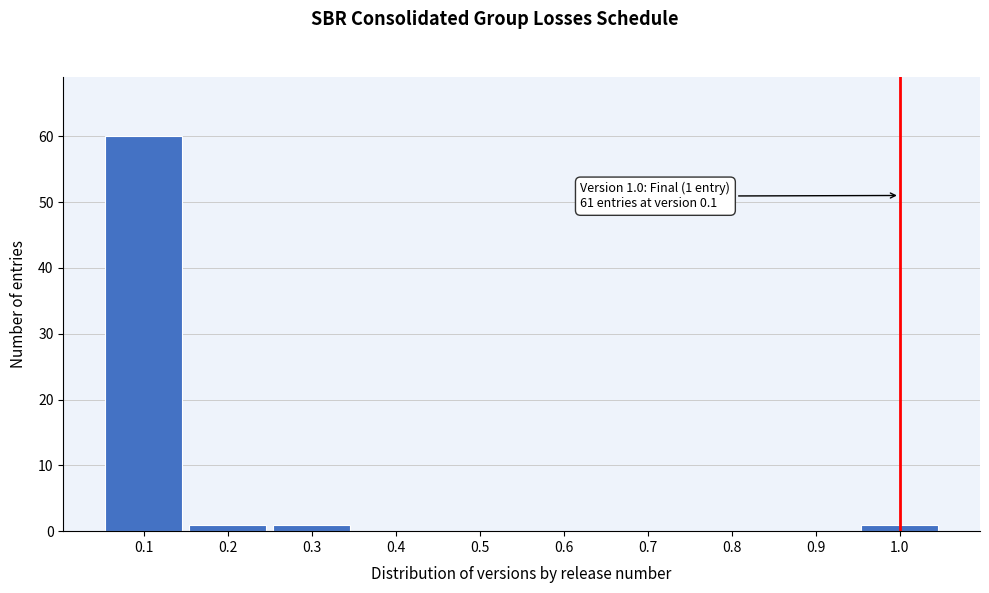

Which range on the x-axis has the tallest bar?

0.05 to 0.15